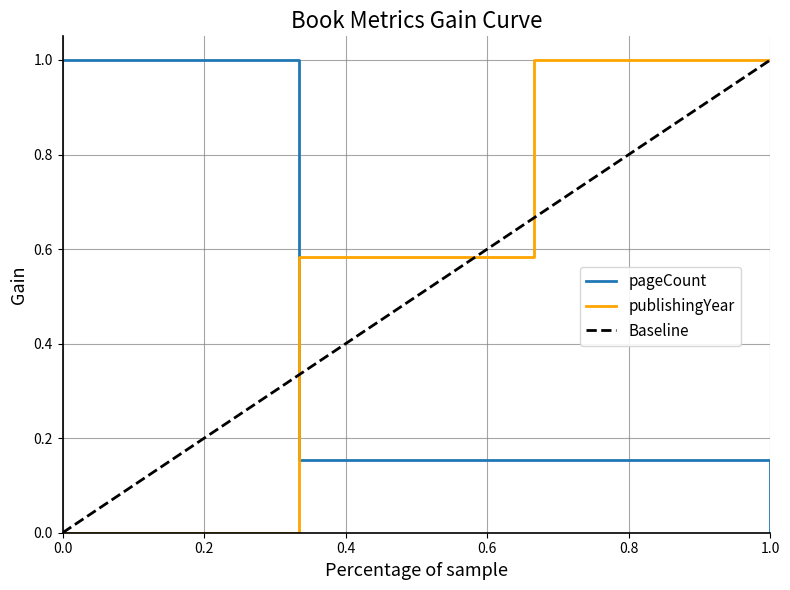

The publishingYear series shows -0.5 at 0.0. True or false?

False